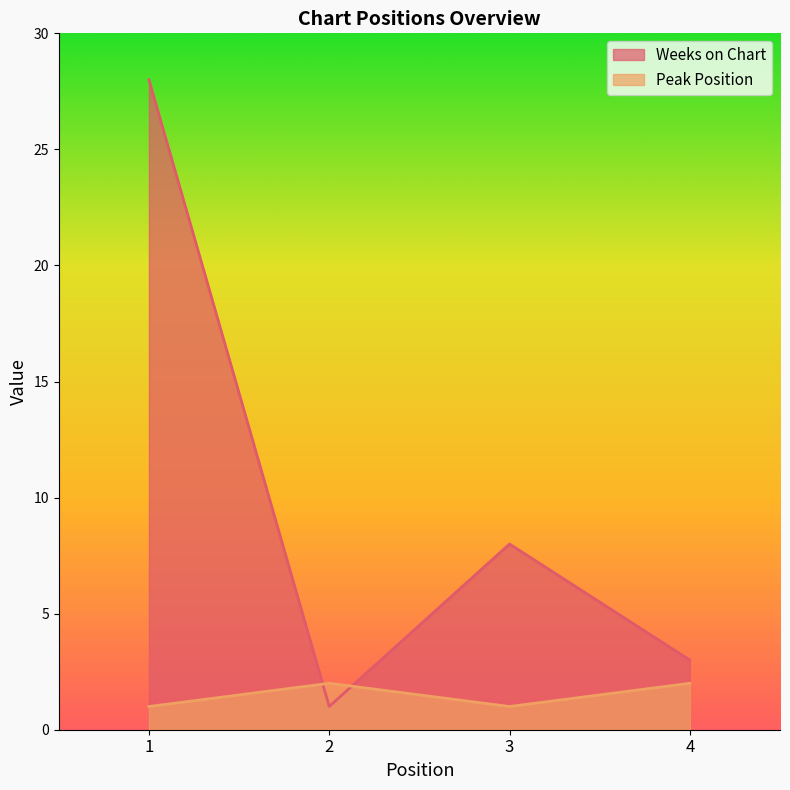

Read the Weeks on Chart value at 2.

1